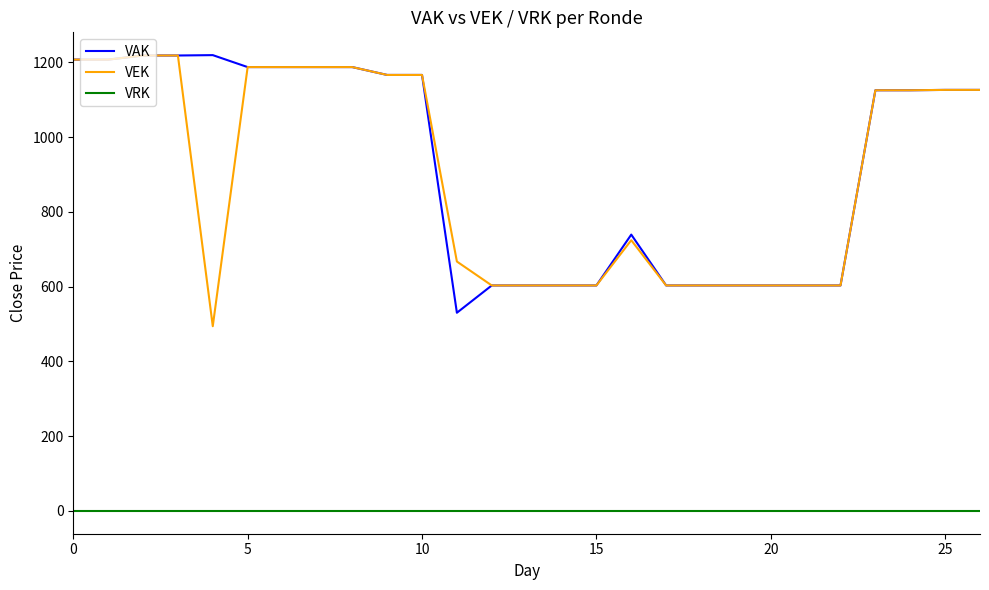

True or false: VEK and VRK cross at least once.

False